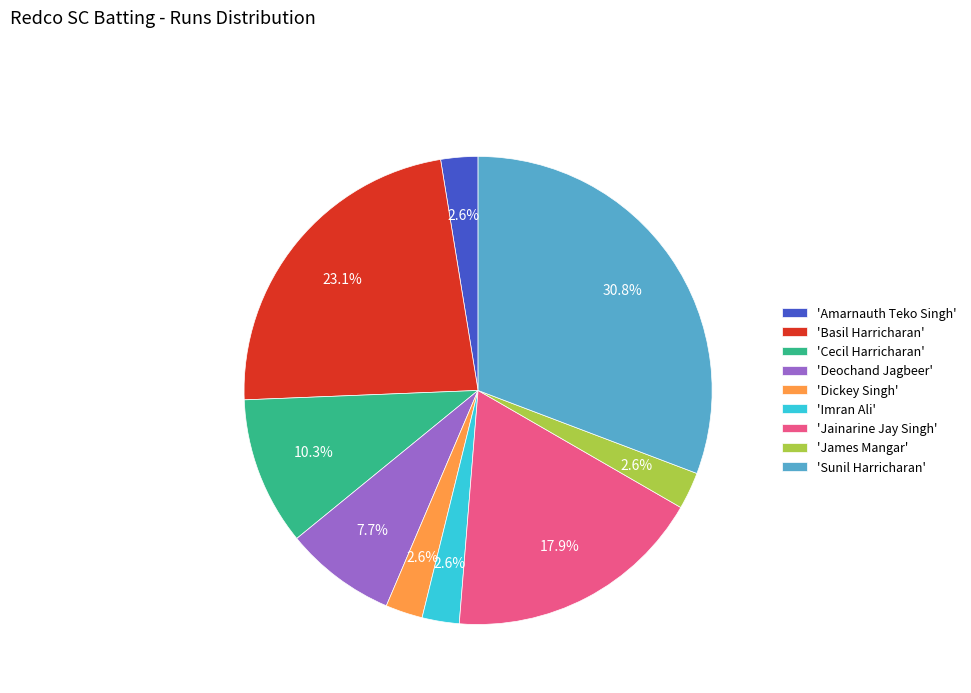

What is the largest slice in the pie chart?

'Sunil Harricharan'